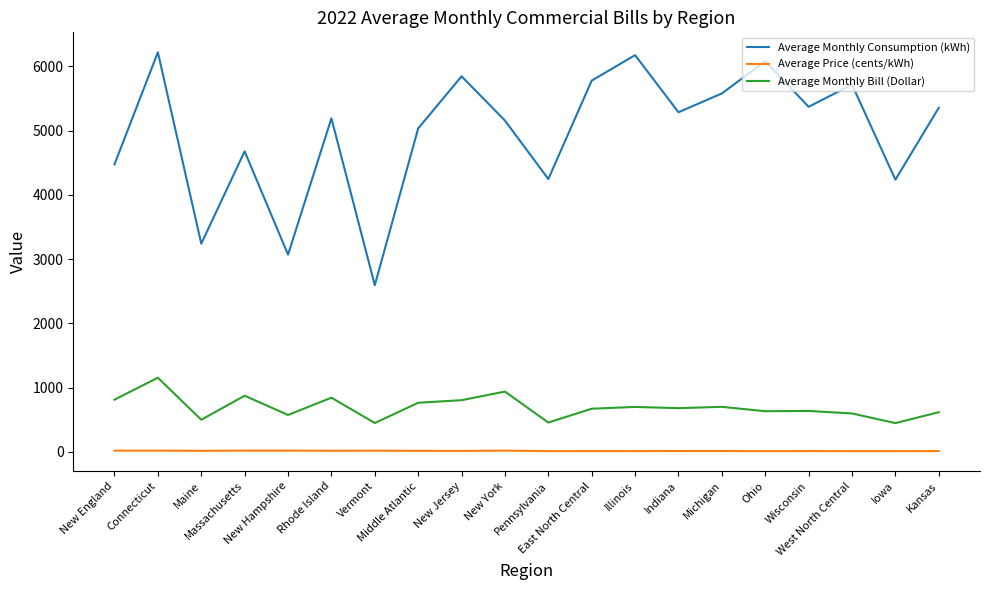

What is the approximate value of Average Price (cents/kWh) at New England?

18.1